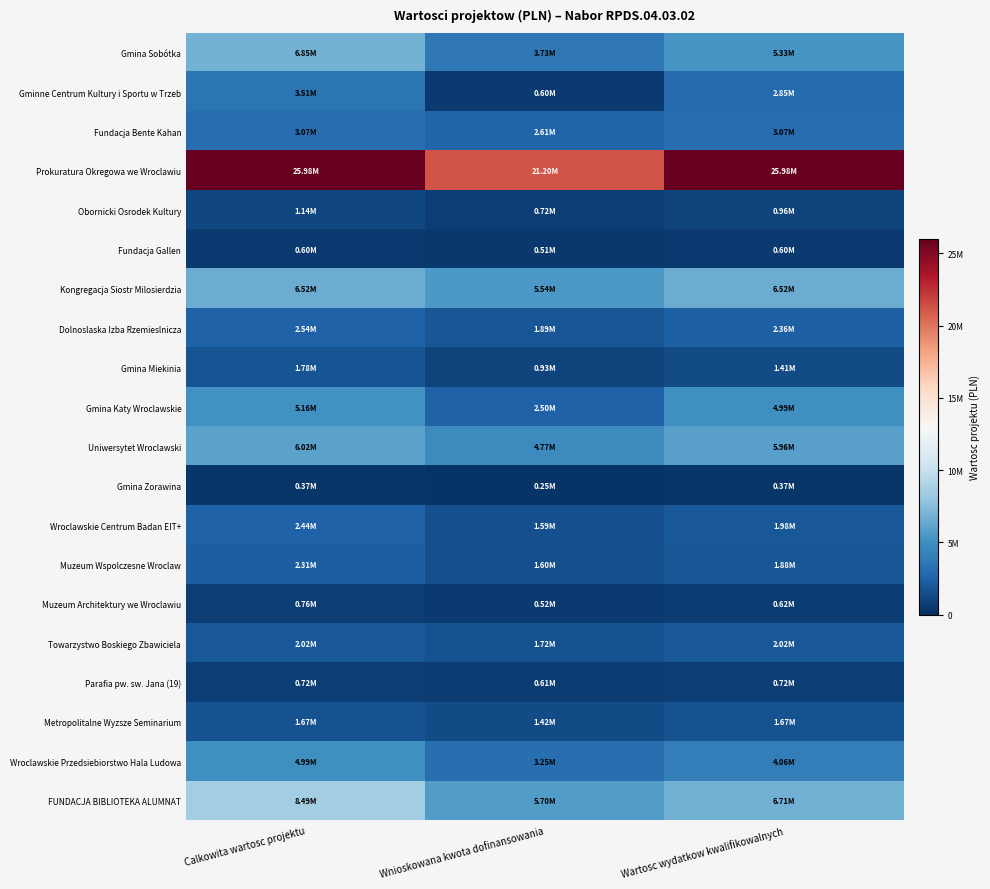

What is the difference between the highest and lowest values at Wnioskowana kwota dofinansowania?

20954449.1